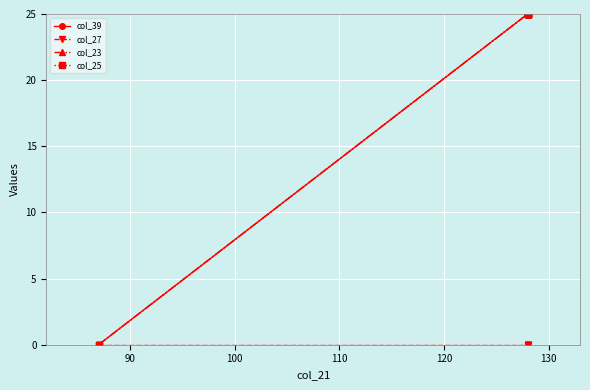

What is the difference between the second highest and minimum values in the col_23 series?

25